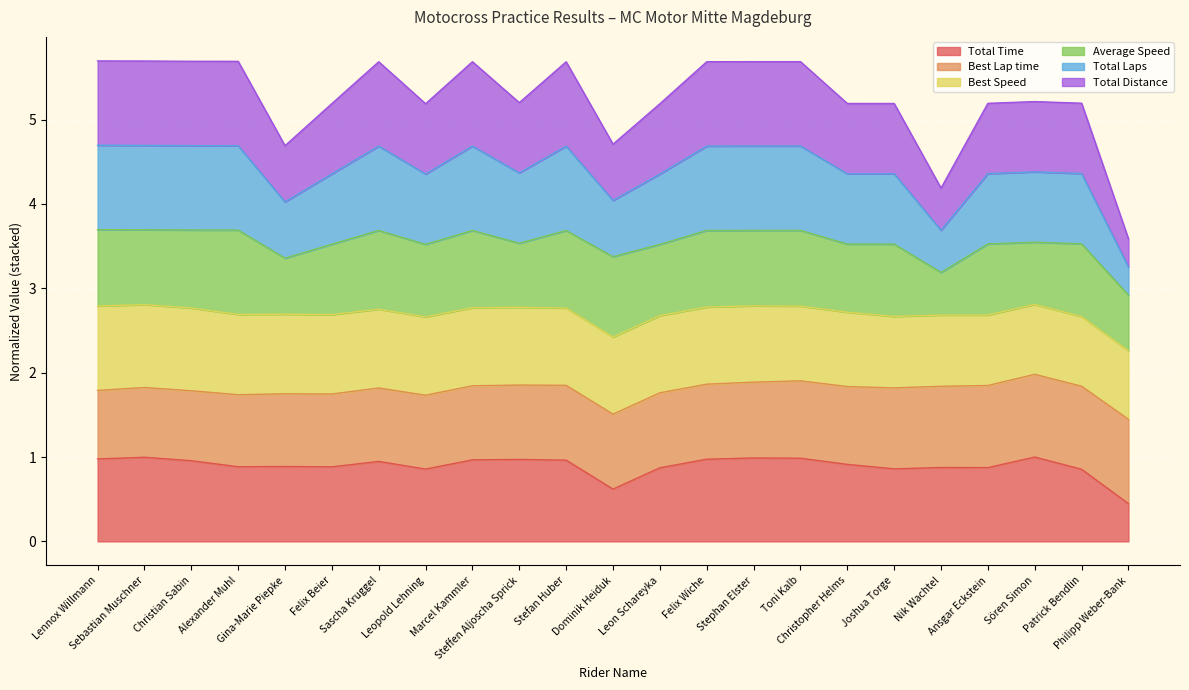

Which series has the largest total across all categories?

Total Laps